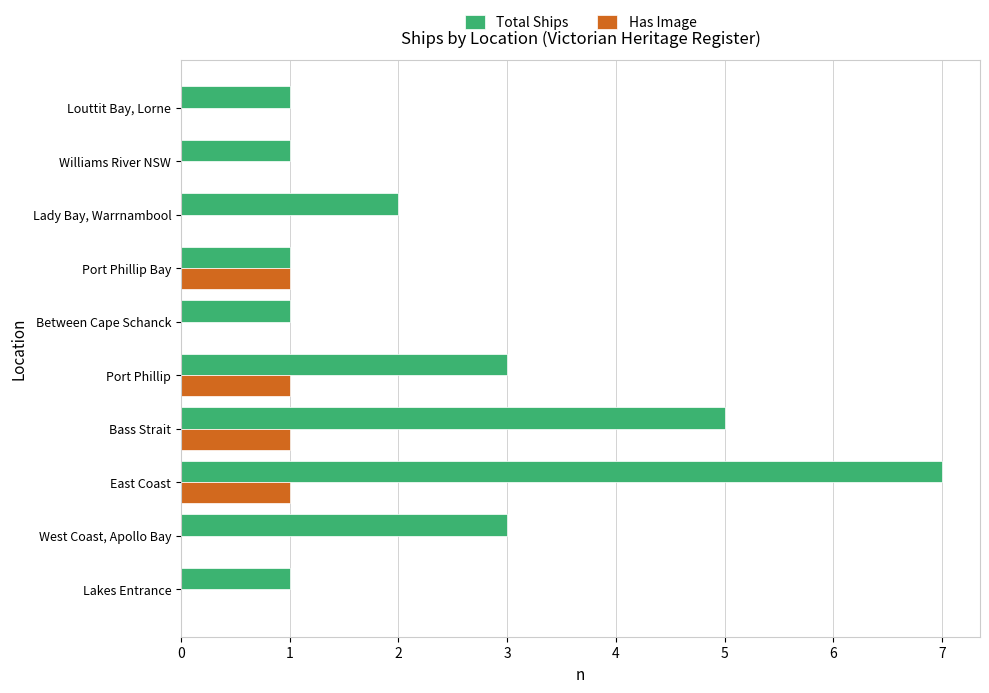

Between East Coast and Bass Strait, which series saw the biggest shift?

Total Ships